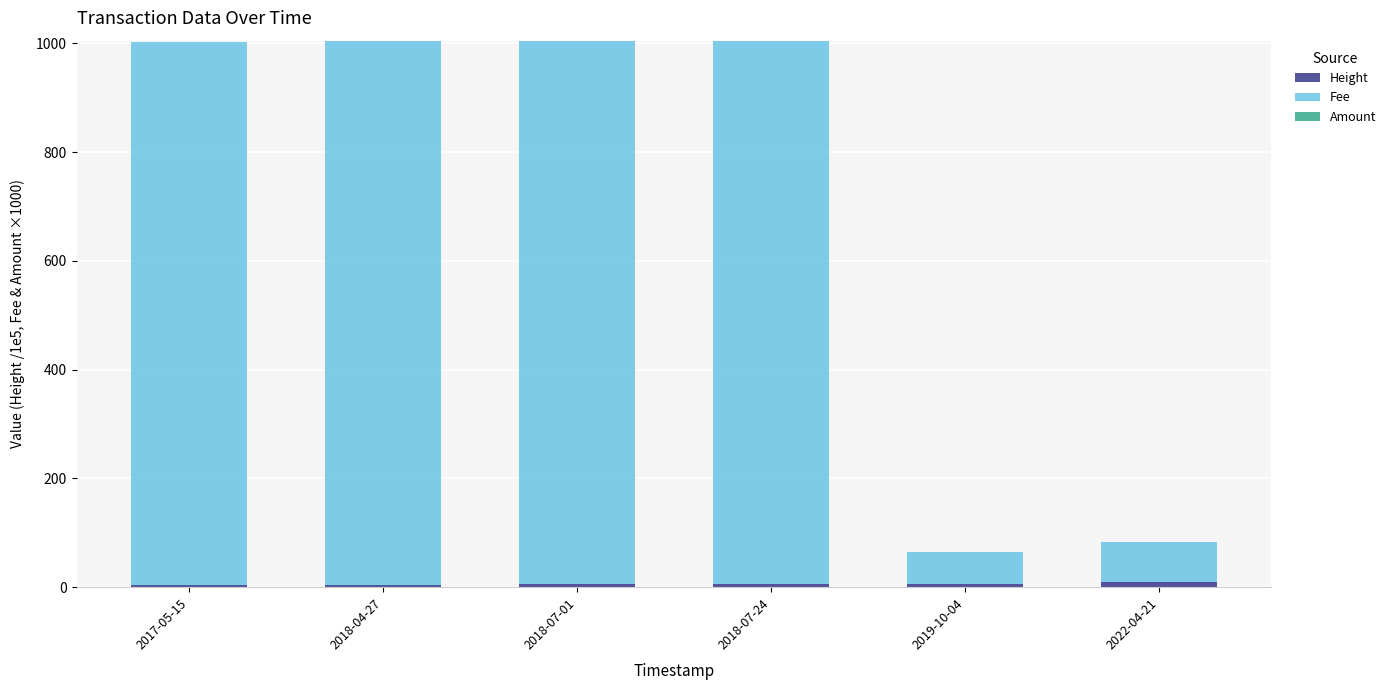

Does the chart contain stacked bars?

Yes